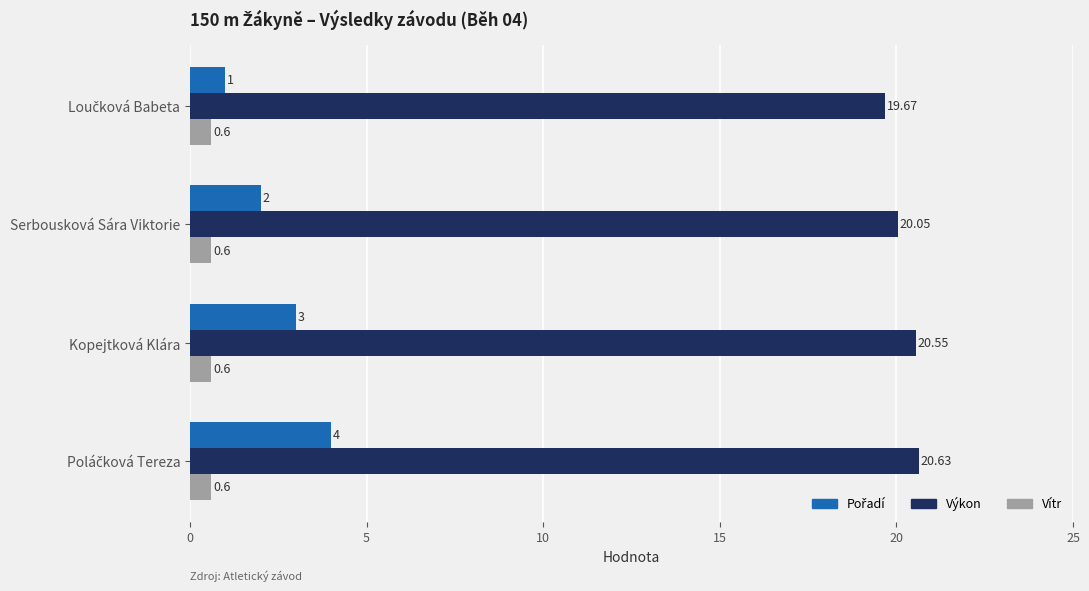

What is the difference between the maximum and minimum values in the Výkon series?

1.0